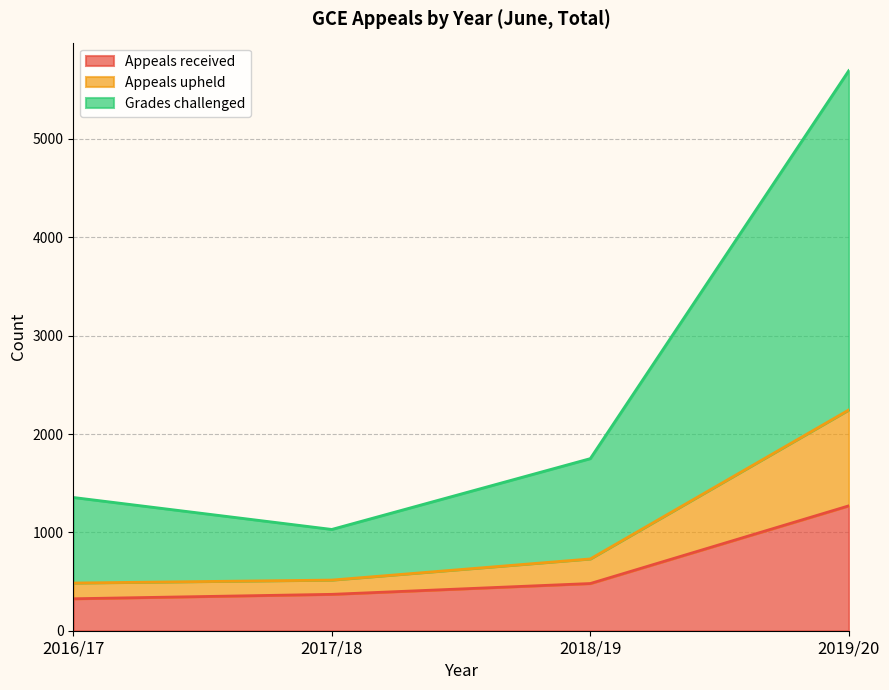

True or false: Appeals upheld and Grades challenged cross at least once.

False